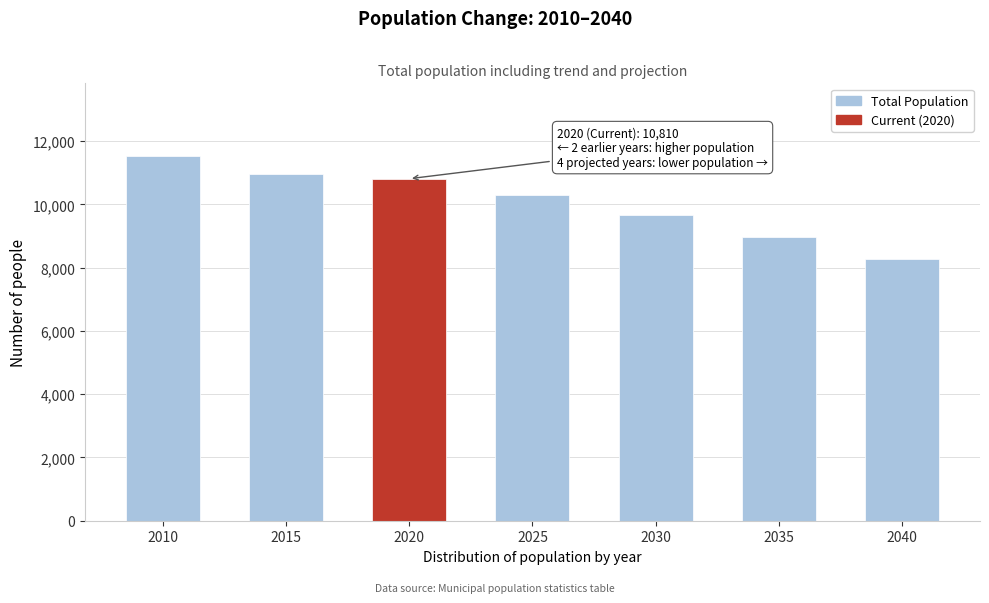

Reading left to right, what are all the values shown in this chart?

11521	10955	10810	10283	9661	8970	8259